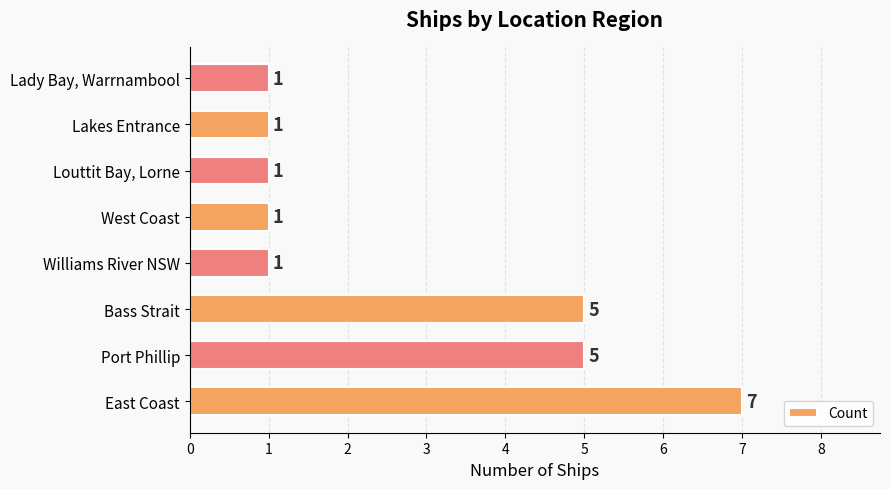

Count the number of categories in the chart.

8